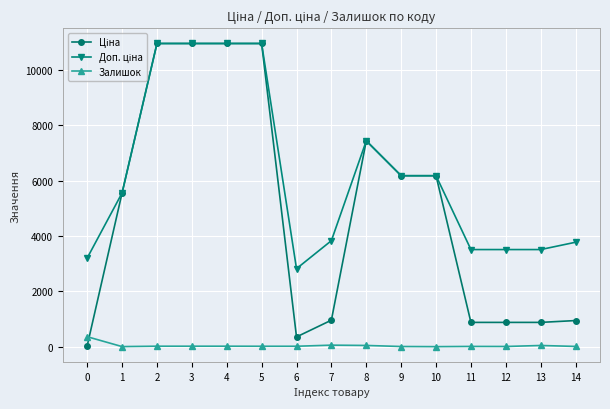

What is the maximum value shown in the chart?

10964.4